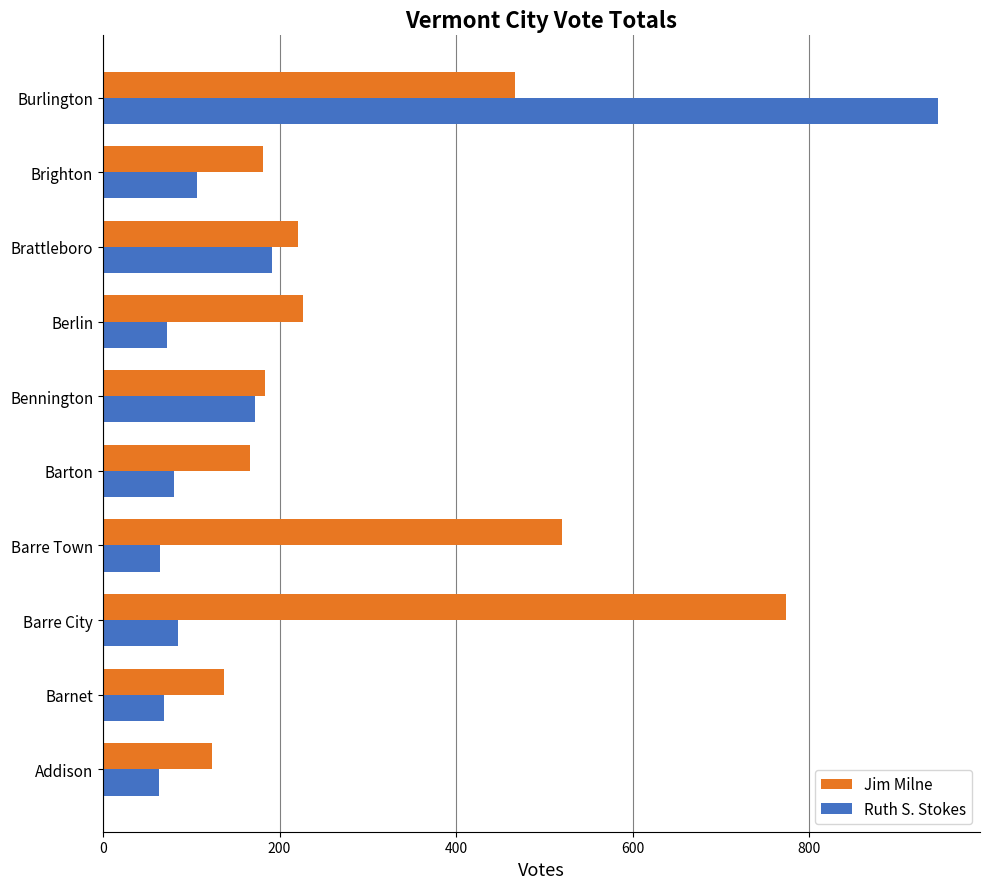

How many data points does each series have?

10